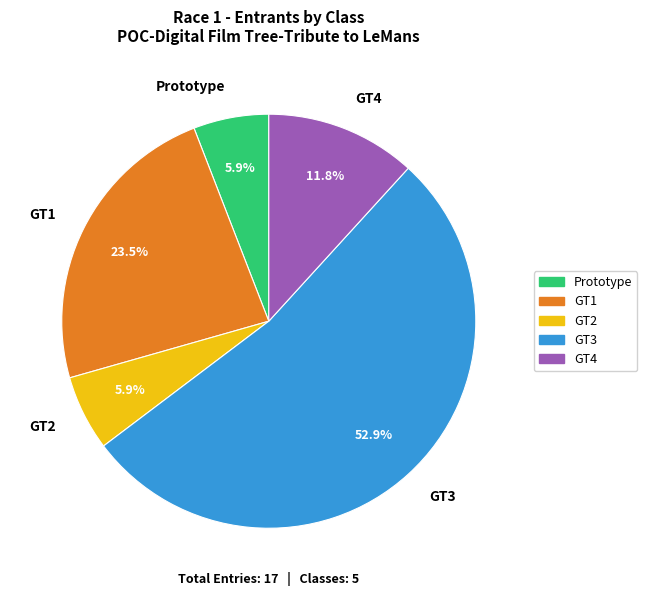

To the nearest percent, what is the average slice percentage?

20%